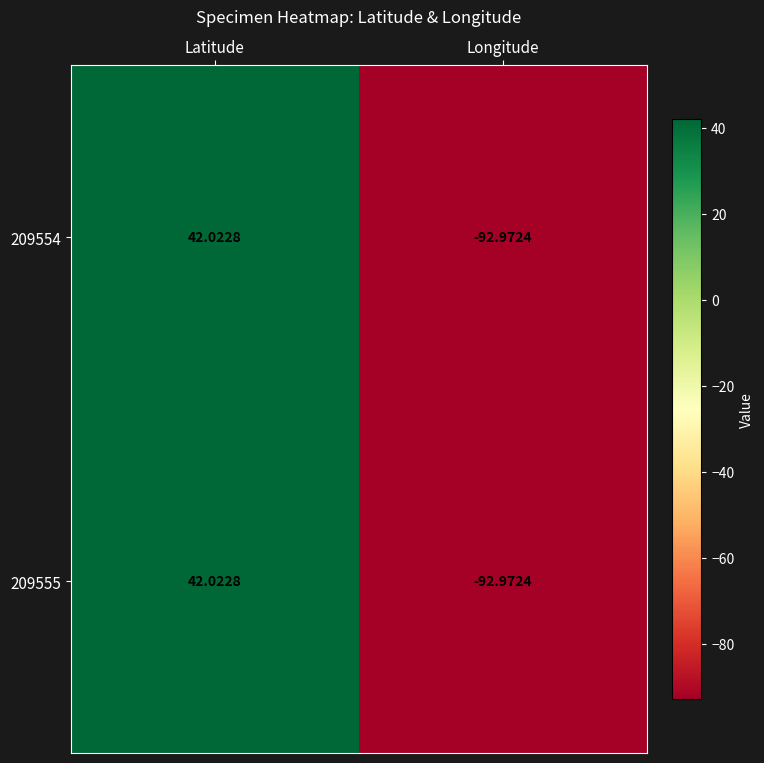

Where does the 209555 series first go above 42?

Latitude